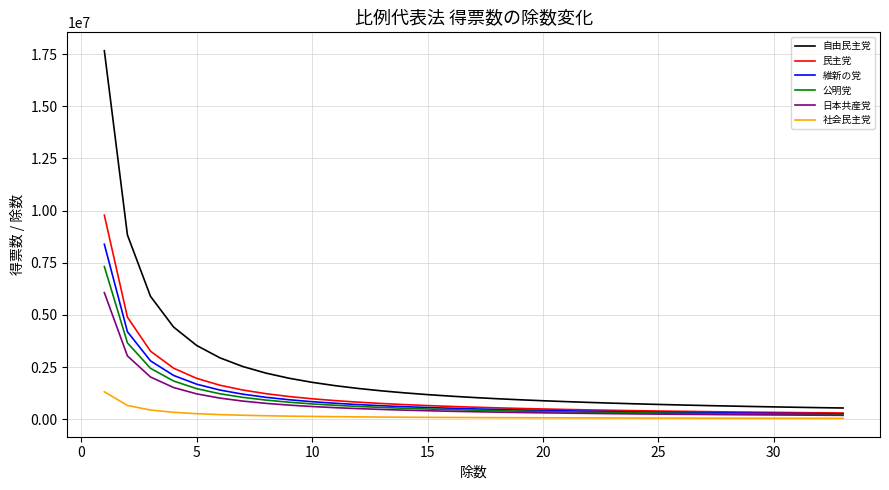

Which series has the largest total across all categories?

自由民主党